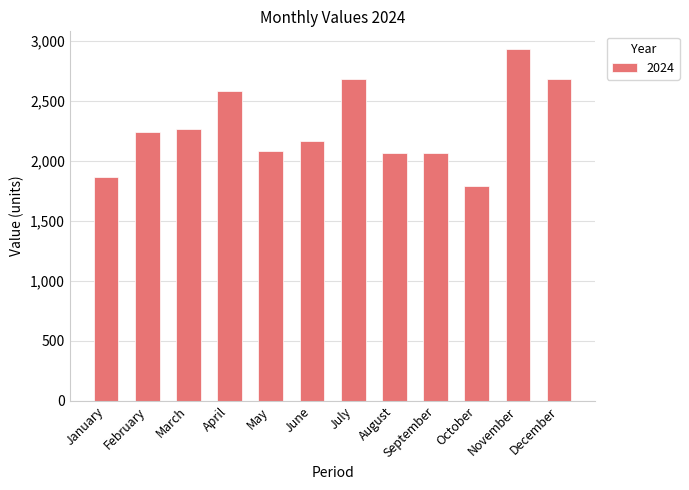

What is the change in value from September to November?

+868